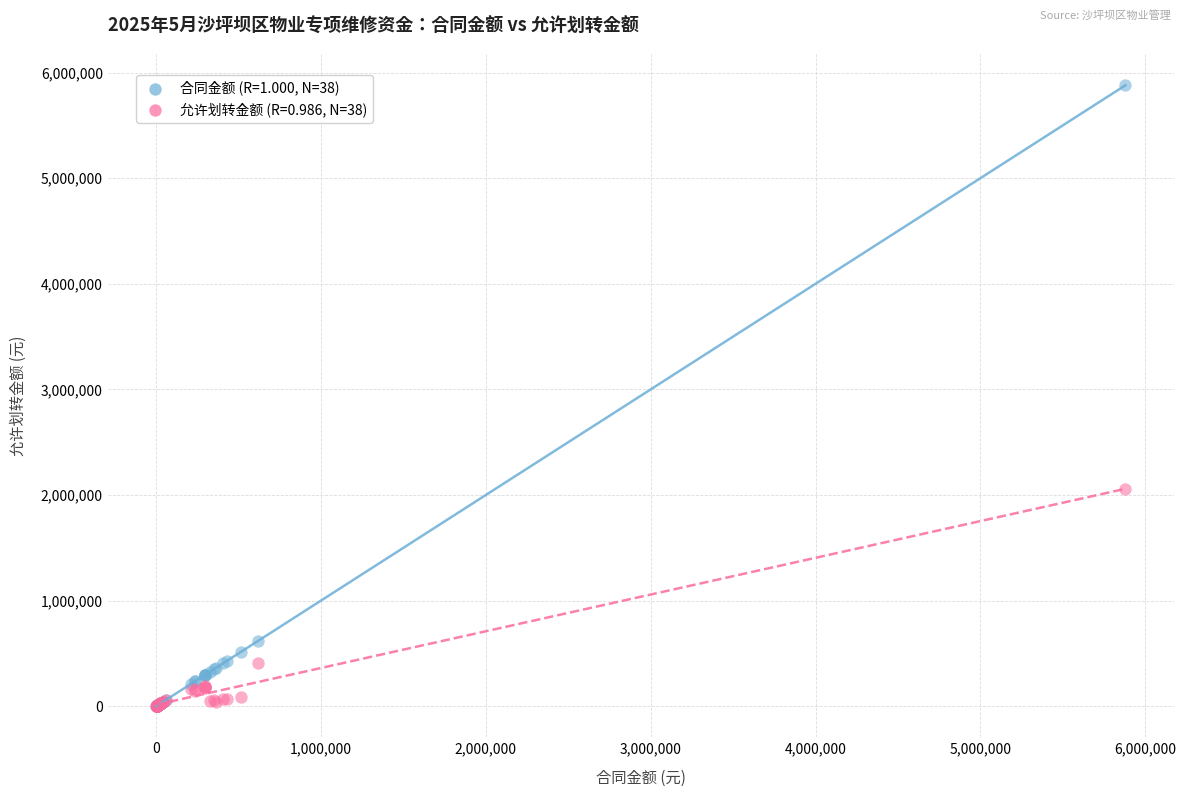

Across all series, what Y value is closest to 2940348?

2057720.0